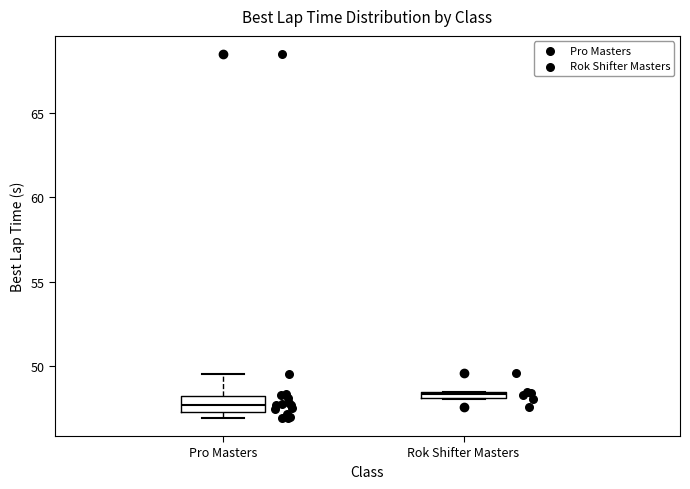

Where is the upper edge of the box for Rok Shifter Masters on the y-axis? The values are not printed on the chart, so give them approximately, as read against the axis.

48.5